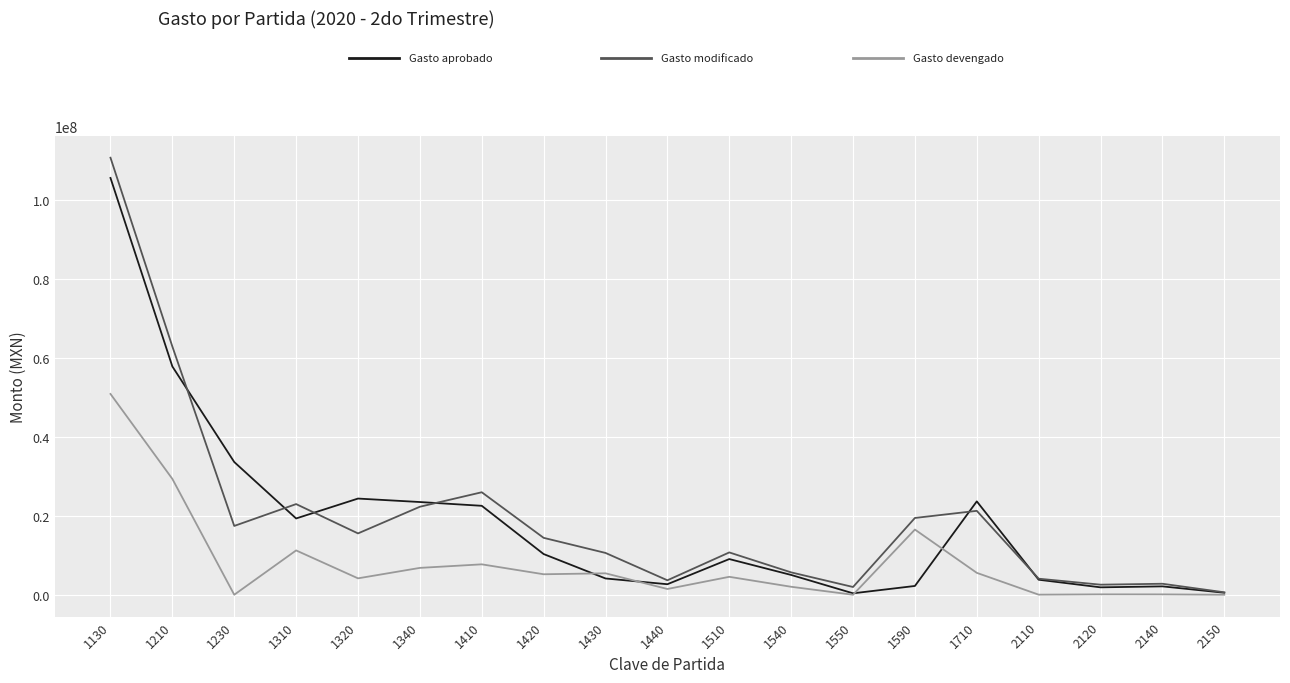

What is the total value across all series at 1710?

50473031.8